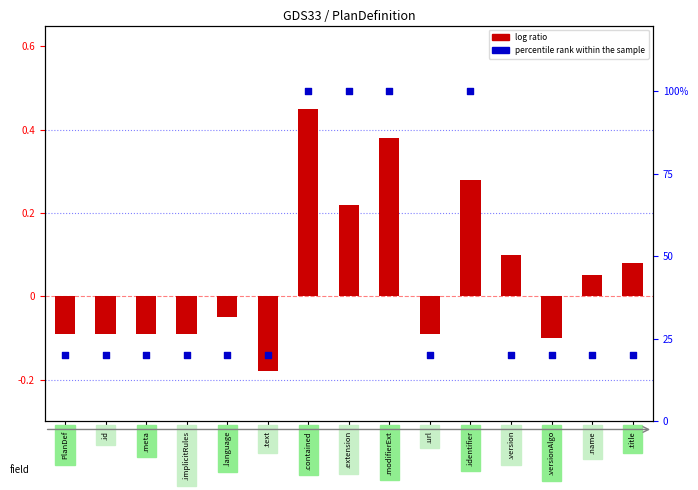

At which category is the sum across all series the highest?

.contained